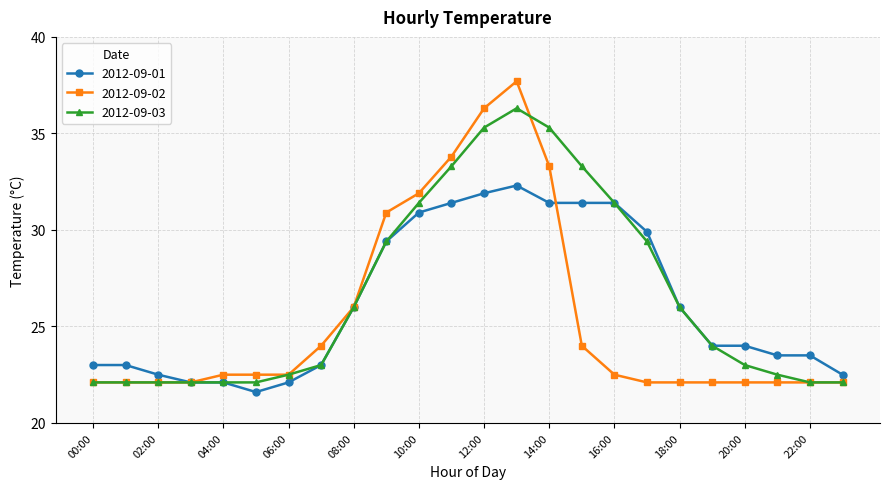

Rank the series by their maximum value, from highest to lowest.

2012-09-02, 2012-09-03, 2012-09-01